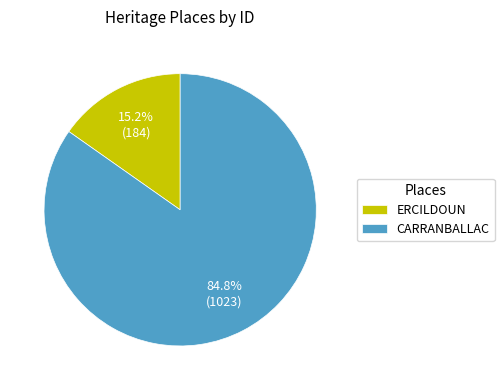

Count the number of slices in the pie.

2